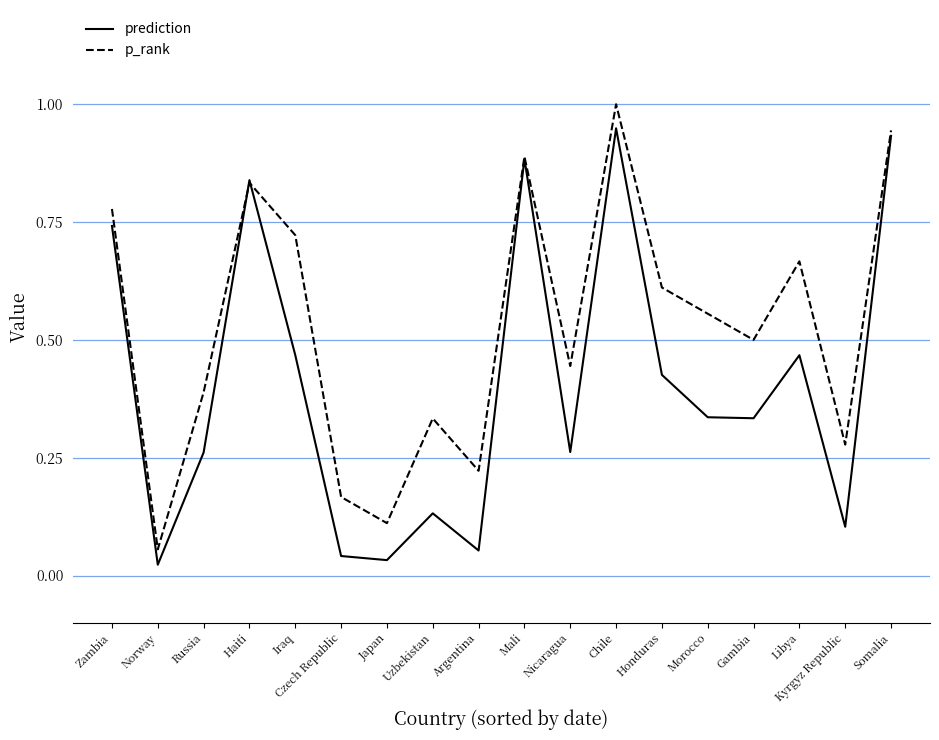

At Czech Republic, list the series in order from smallest to largest.

prediction, p_rank